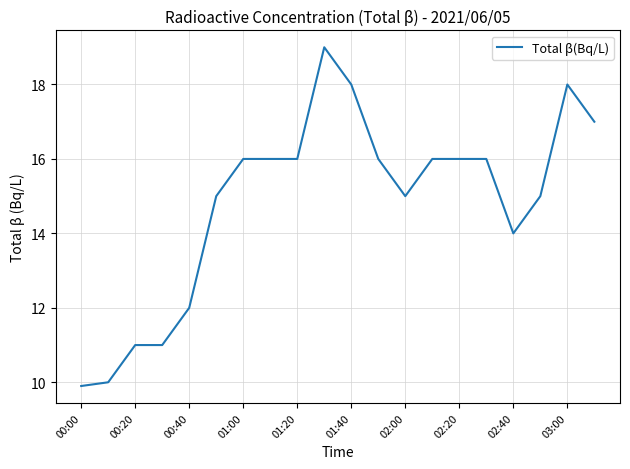

How many values are below 16?

9